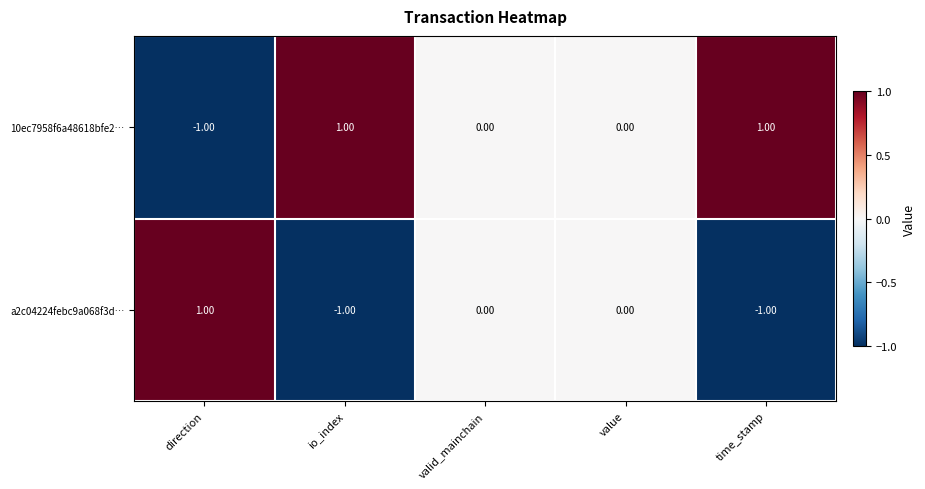

At which label does a2c04224febc9a068f3d… first exceed 0?

direction